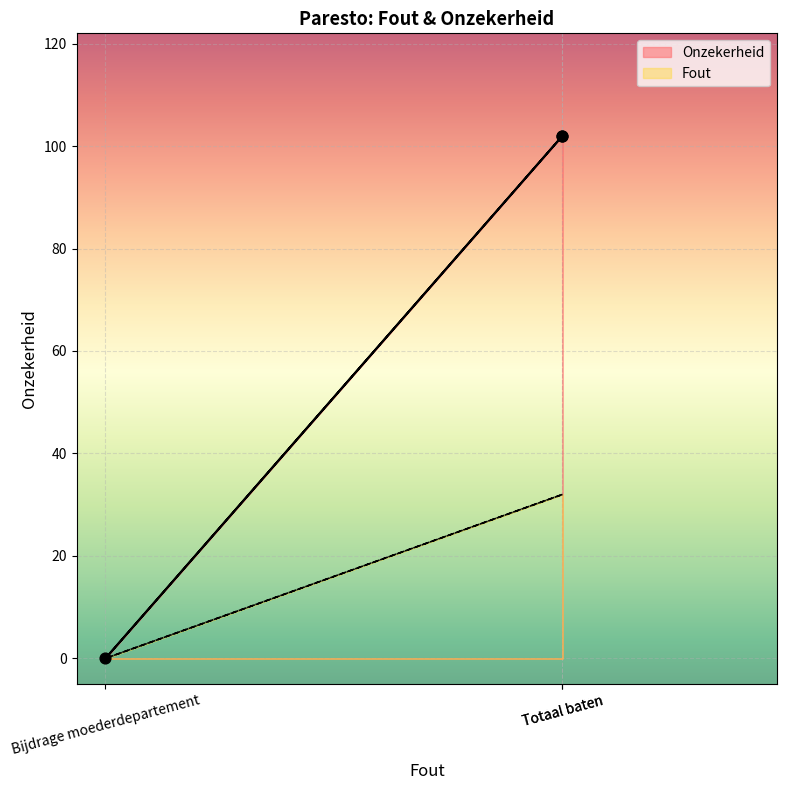

Between Totaal baten and Bijdrage moederdepartement, which is larger?

Totaal baten